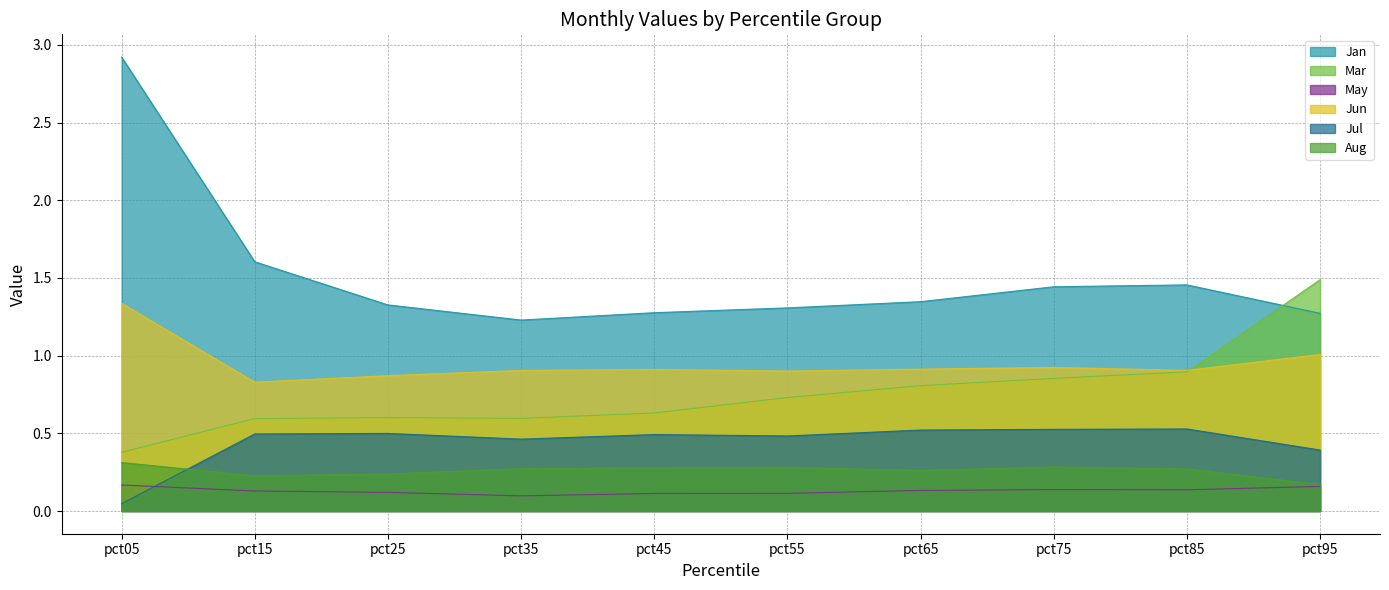

What is the average value of the Jun series?

1.0